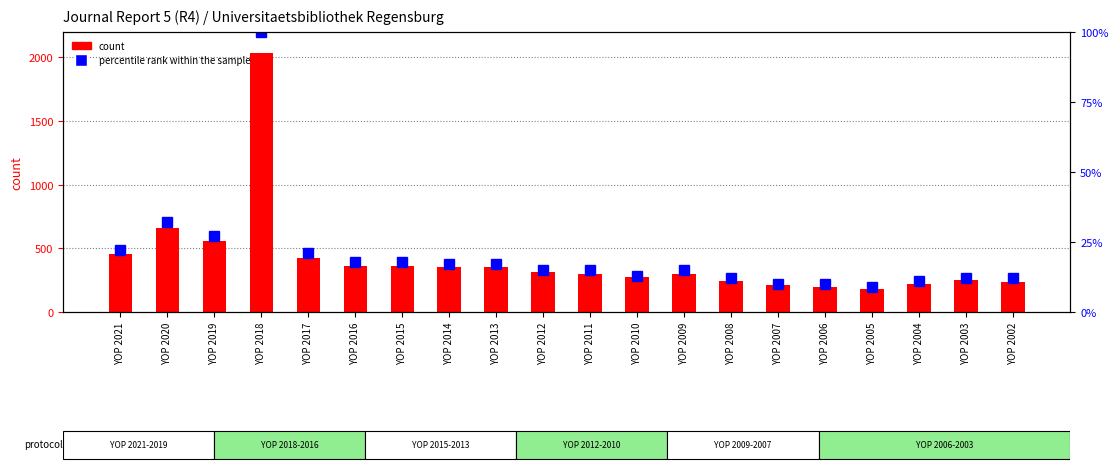

Rank the categories by percentile rank within the sample value from highest to lowest.

YOP 2018, YOP 2020, YOP 2019, YOP 2021, YOP 2017, YOP 2016, YOP 2015, YOP 2014, YOP 2013, YOP 2012, YOP 2011, YOP 2009, YOP 2010, YOP 2008, YOP 2003, YOP 2002, YOP 2004, YOP 2007, YOP 2006, YOP 2005